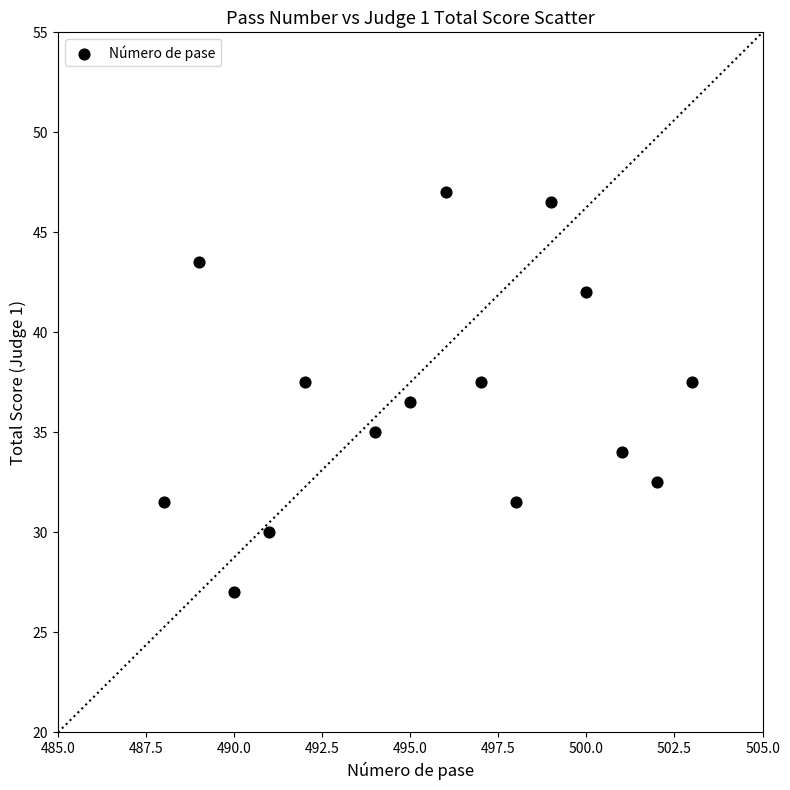

What is the range of X values (max minus min)?

15.0